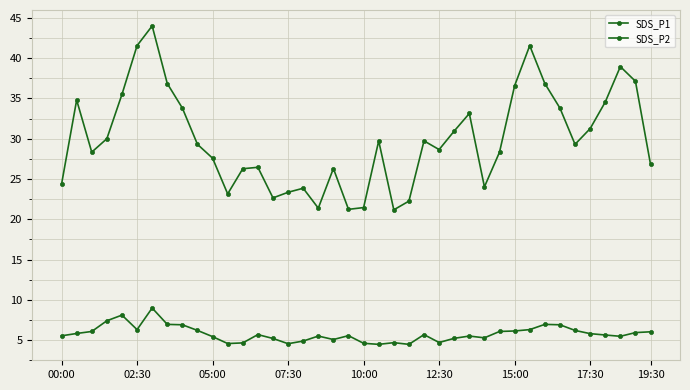

Is this an area chart (filled region under the line)?

No